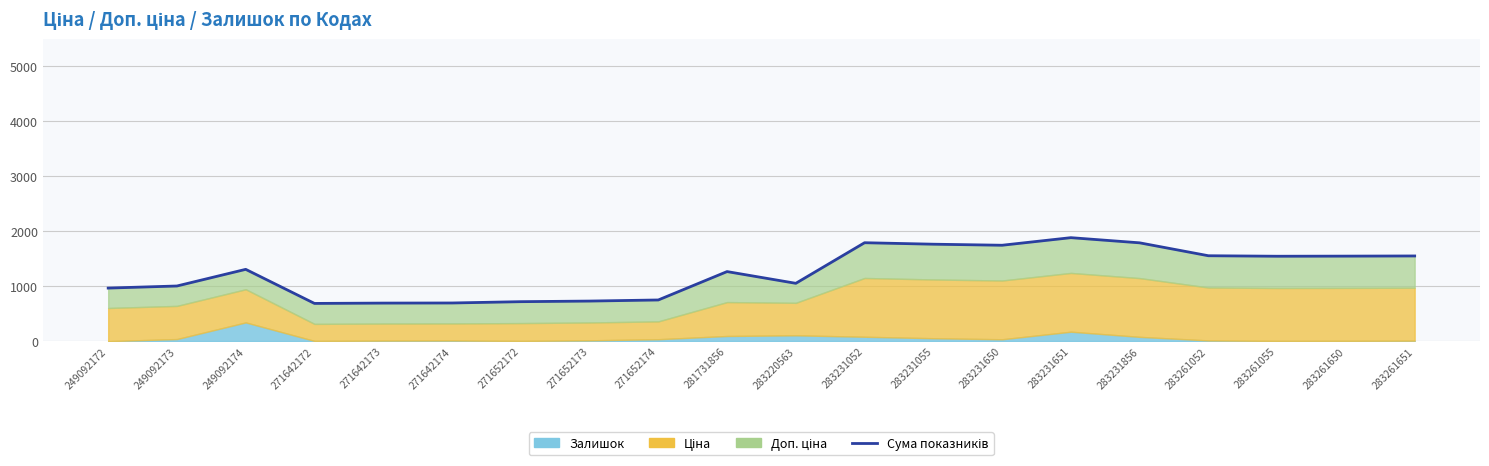

True or false: the data shows 1052.6 at 283220563.

True